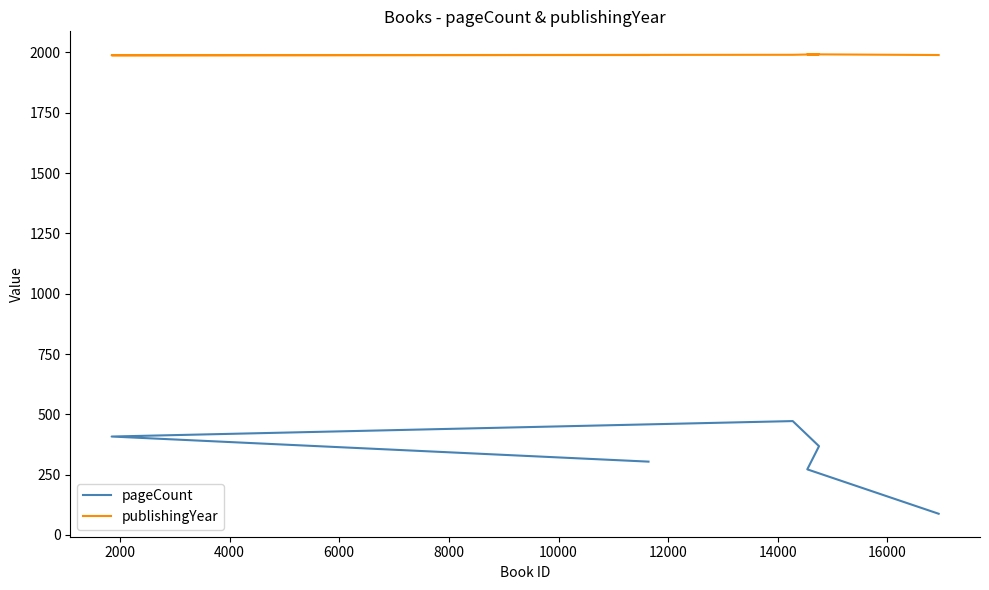

How many interior local peaks does the pageCount series have?

1